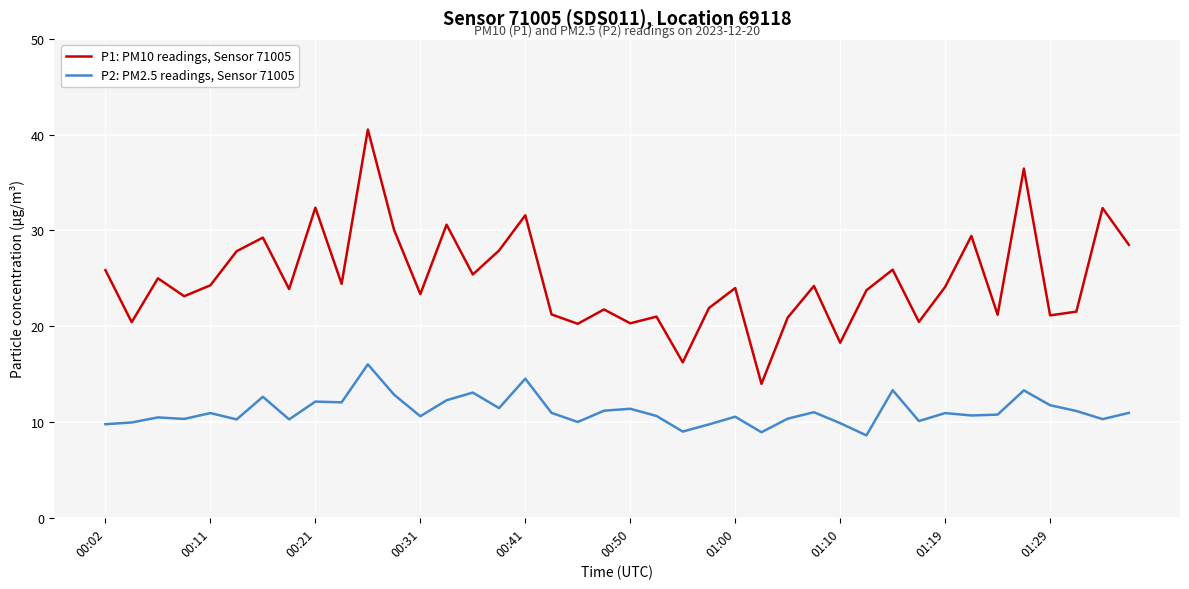

Which series has the largest total across all categories?

P1: PM10 readings, Sensor 71005